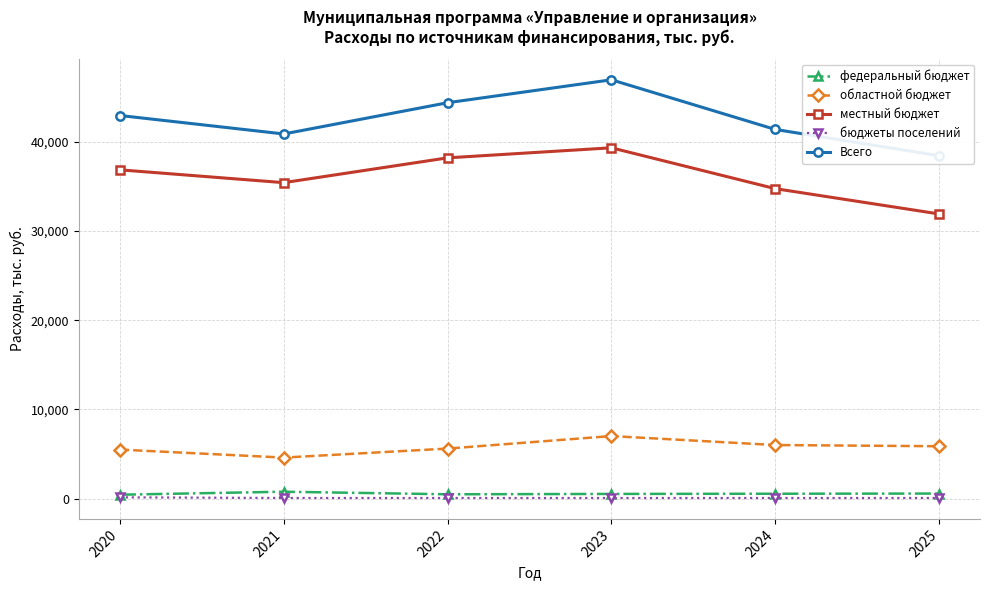

How many interior local valleys does the местный бюджет series have?

1